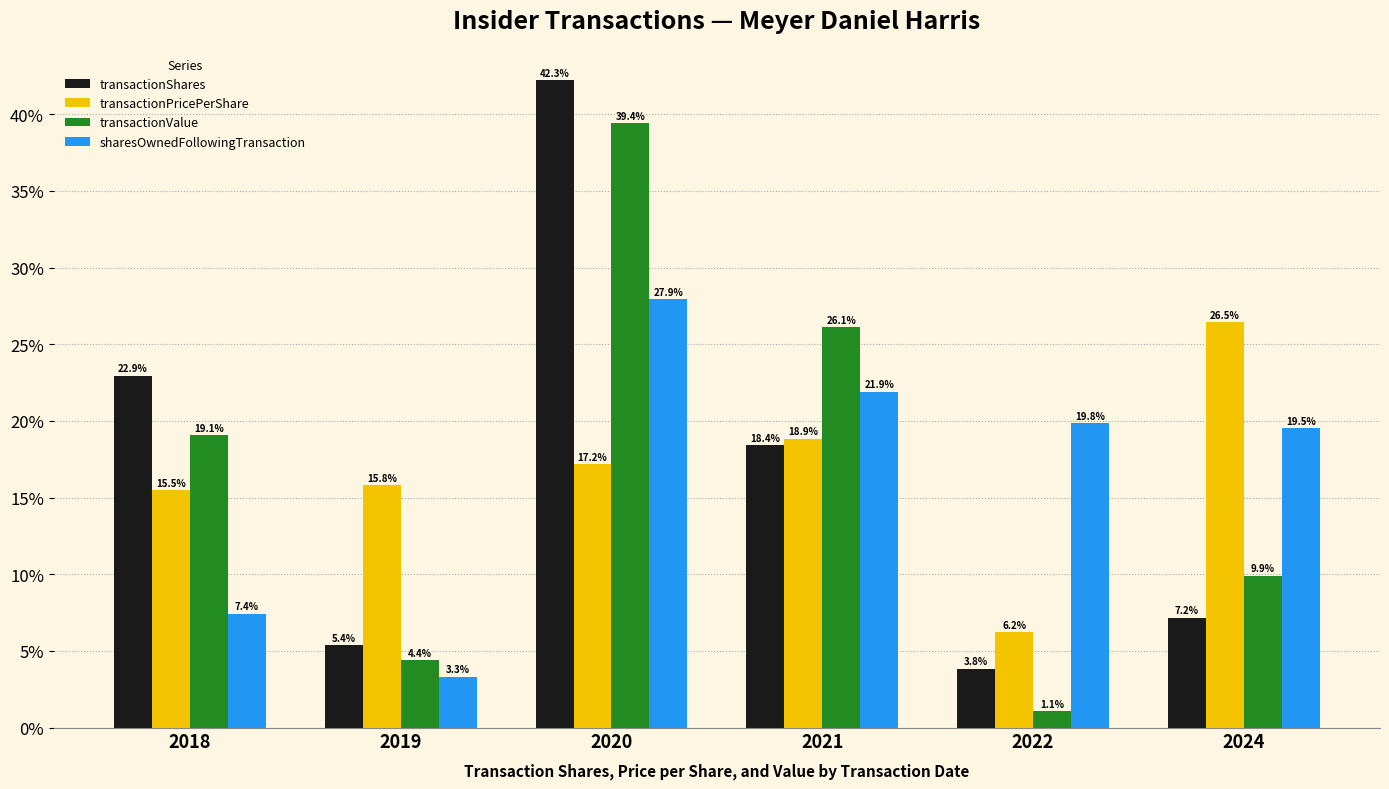

Which series changed the most between 2019 and 2022?

sharesOwnedFollowingTransaction